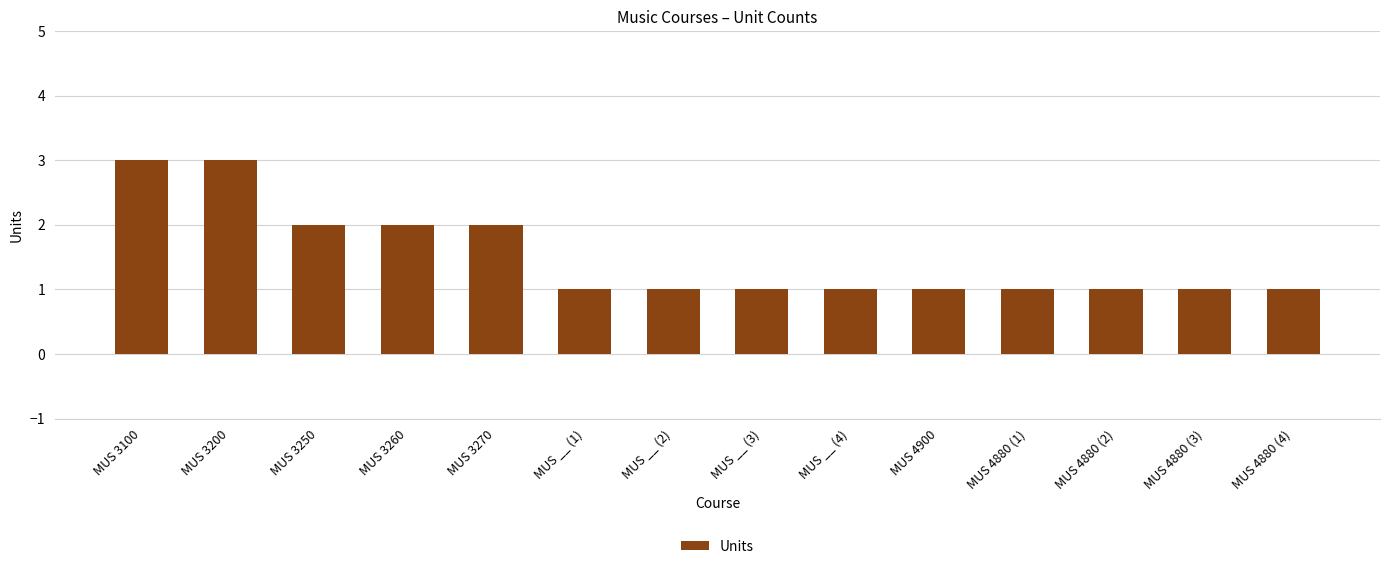

What is the ratio of the value at MUS 4880 (3) to the value at MUS 3260?

0.5